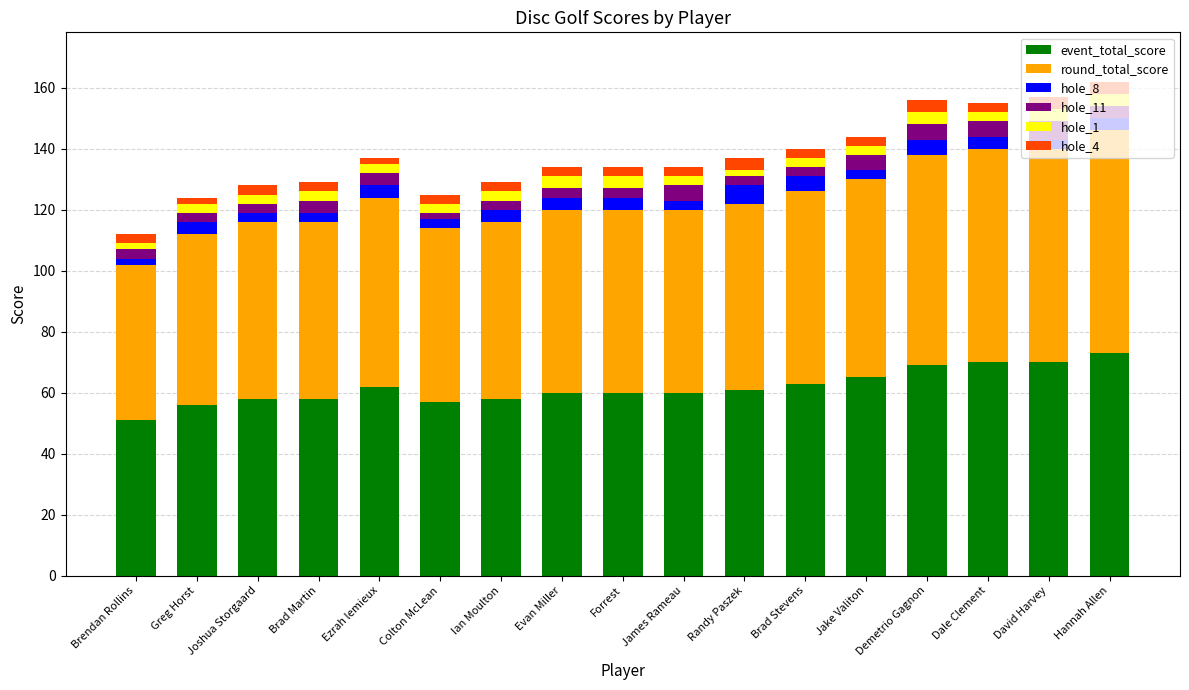

The event_total_score series shows 58 at Brad Martin. True or false?

True